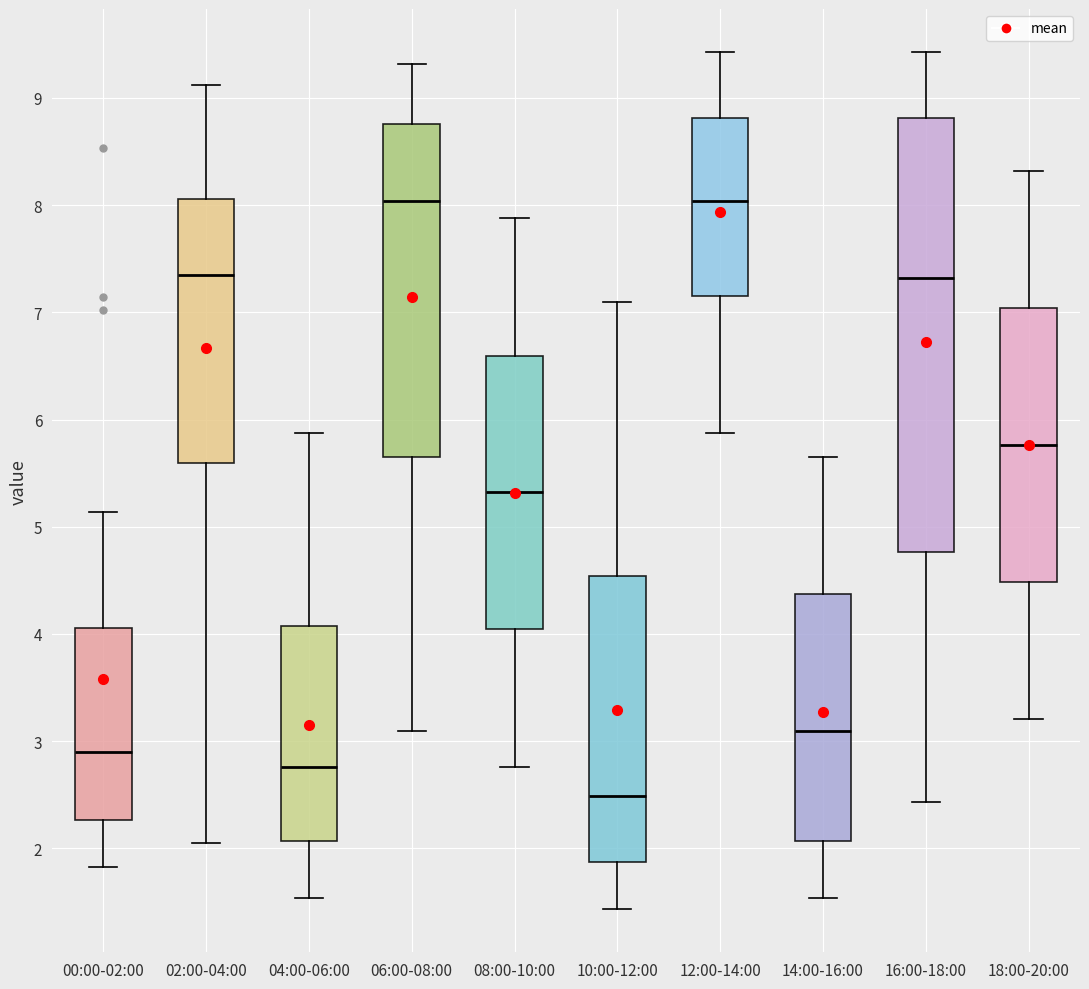

Reading left to right, read every box against the y-axis: the position of its median line, the range the box covers, and the ends of its whiskers. The values are not printed on the chart, so give them approximately, as read against the axis.

00:00-02:00: median 2.9, box 2.3 to 4.1, whiskers 1.8 to 5.1
02:00-04:00: median 7.3, box 5.6 to 8.1, whiskers 2.1 to 9.1
04:00-06:00: median 2.8, box 2.1 to 4.1, whiskers 1.5 to 5.9
06:00-08:00: median 8.0, box 5.7 to 8.8, whiskers 3.1 to 9.3
08:00-10:00: median 5.3, box 4.0 to 6.6, whiskers 2.8 to 7.9
10:00-12:00: median 2.5, box 1.9 to 4.5, whiskers 1.4 to 7.1
12:00-14:00: median 8.0, box 7.2 to 8.8, whiskers 5.9 to 9.4
14:00-16:00: median 3.1, box 2.1 to 4.4, whiskers 1.5 to 5.7
16:00-18:00: median 7.3, box 4.8 to 8.8, whiskers 2.4 to 9.4
18:00-20:00: median 5.8, box 4.5 to 7.0, whiskers 3.2 to 8.3